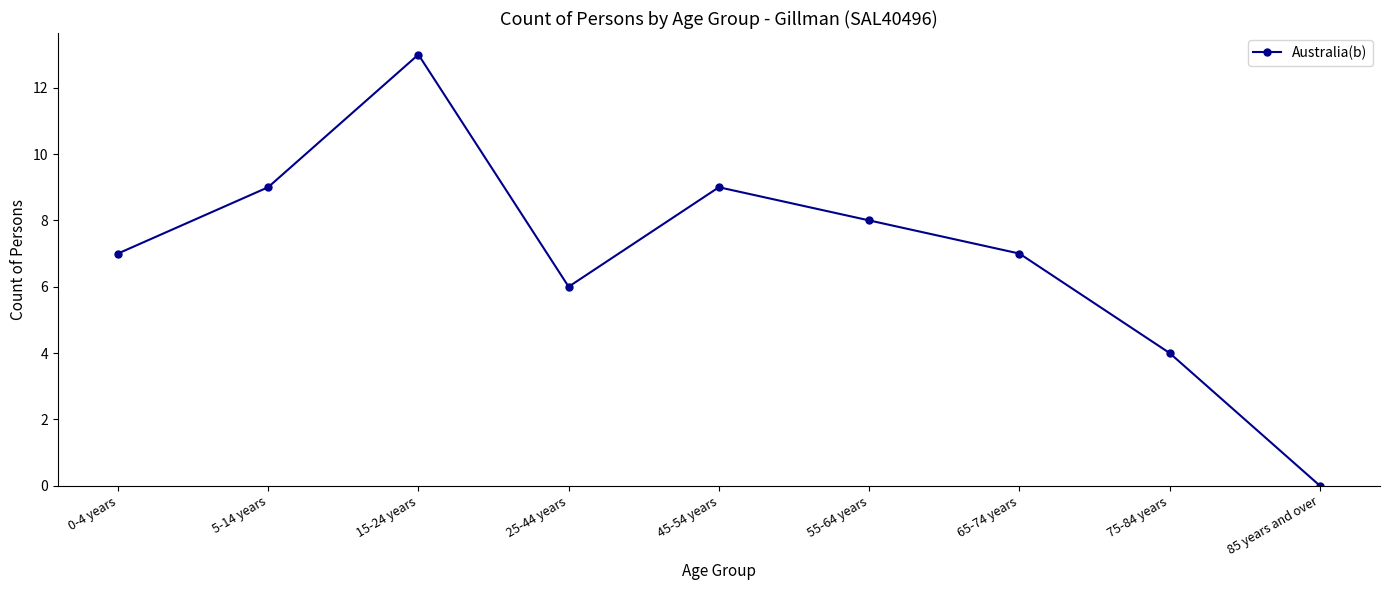

Approximately how many times larger is the value at 0-4 years compared to 5-14 years?

0.8